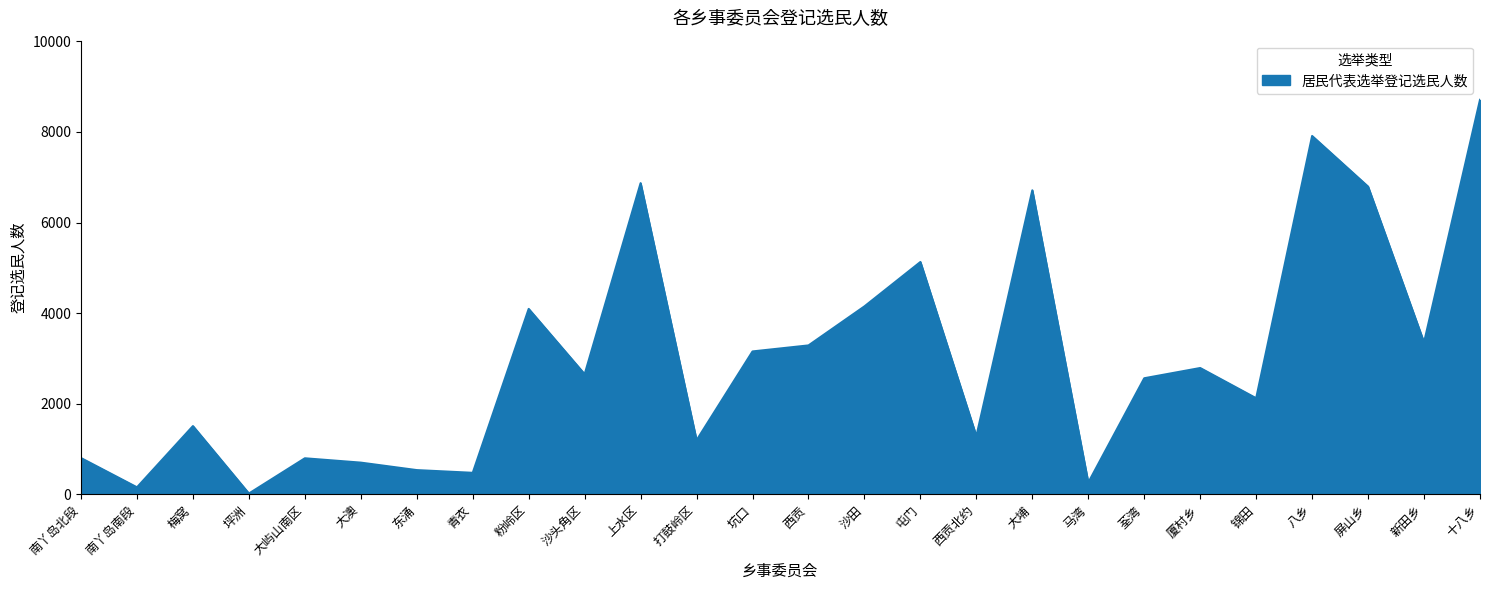

What is the ratio of the value at 沙田 to the value at 梅窝?

2.8